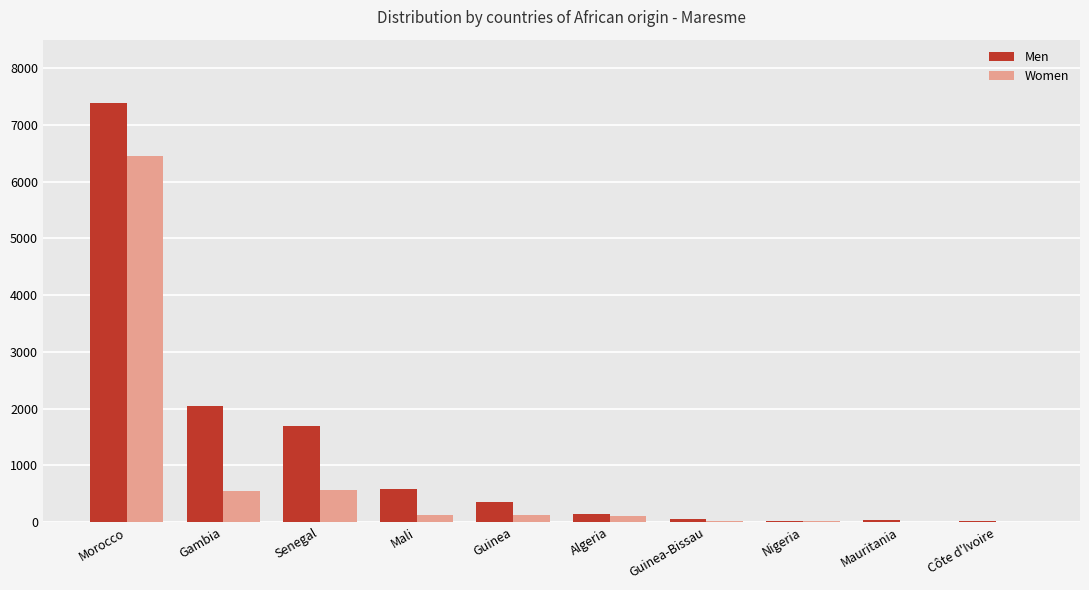

Between Morocco and Nigeria, which series saw the biggest shift?

Men